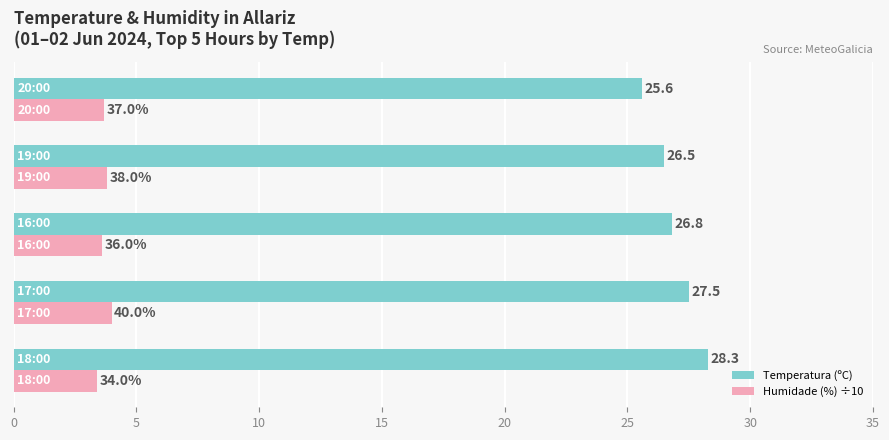

Rank the series by their average value, from lowest to highest.

Humidade (%) ÷10, Temperatura (ºC)